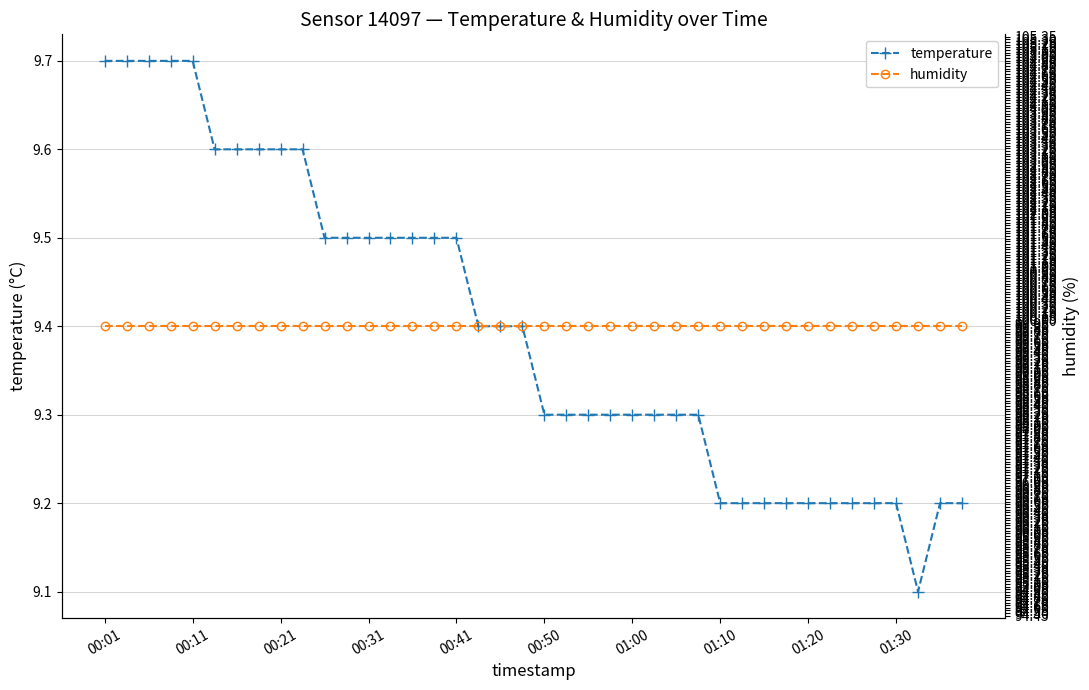

True or false: temperature and humidity cross at least once.

False